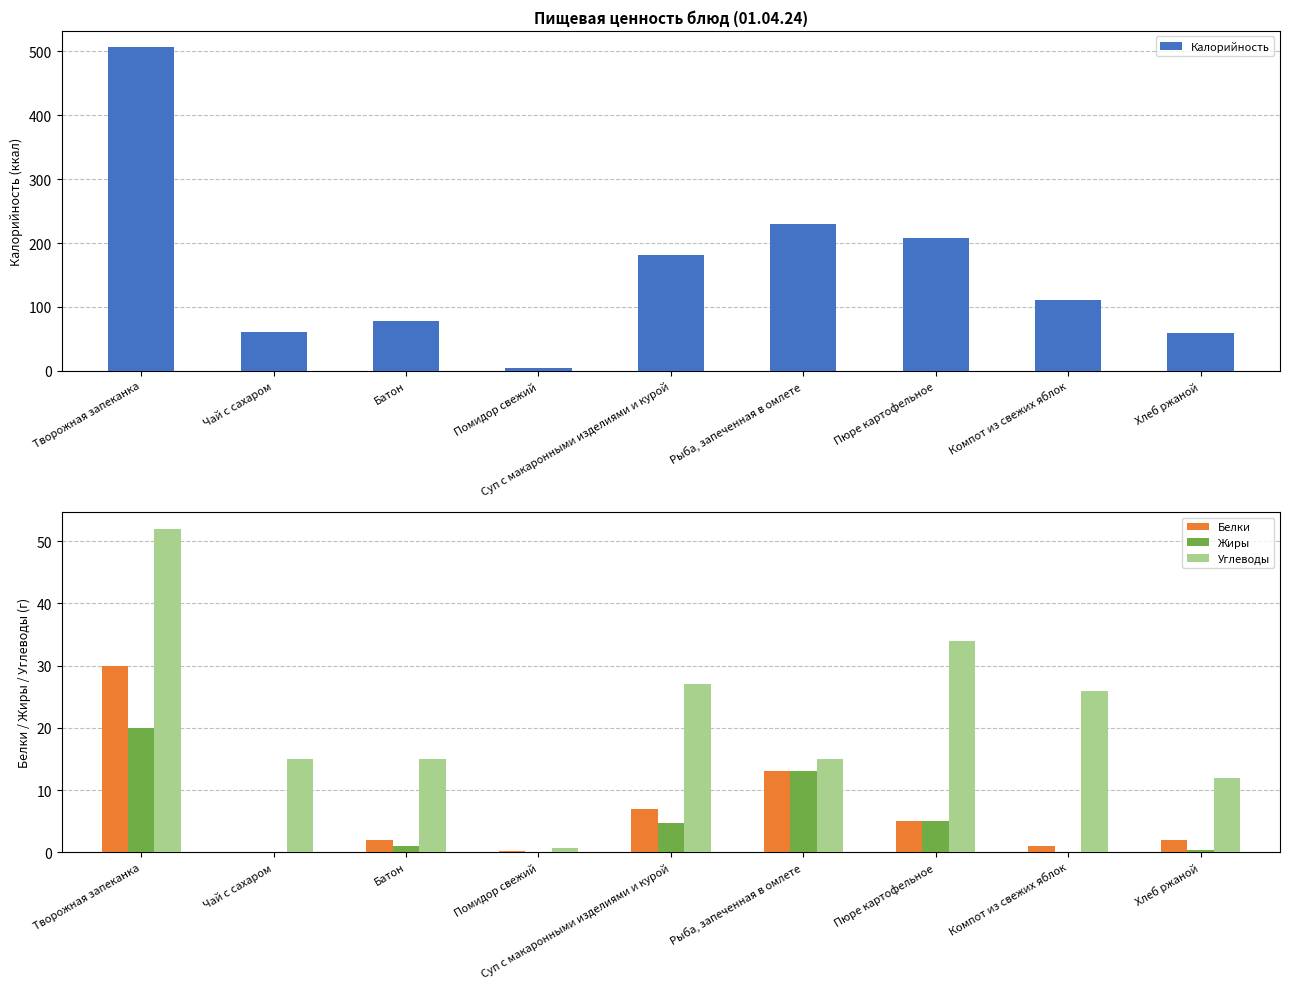

What position from the left is Батон?

3